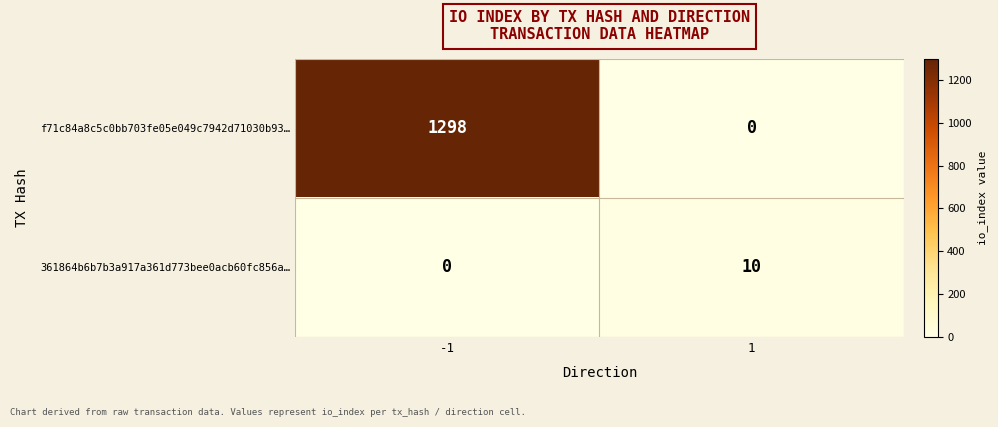

True or false: 361864b6b7b3a917a361d773bee0acb60fc856a… has a value of 0 at -1.

True